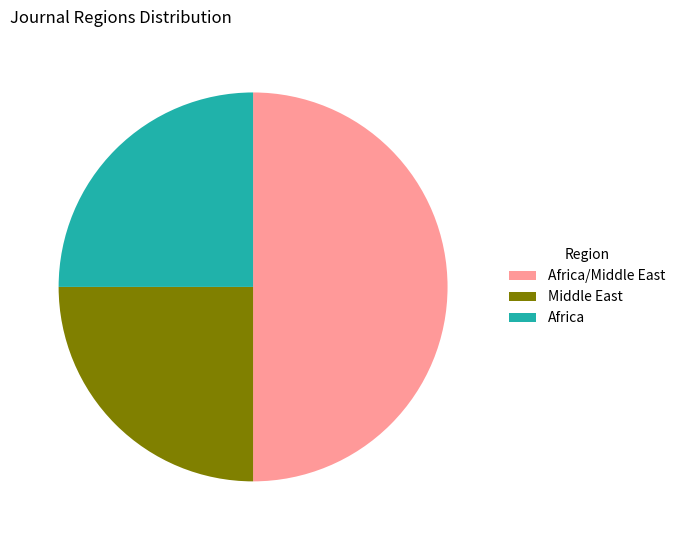

Count the number of slices in the pie.

3